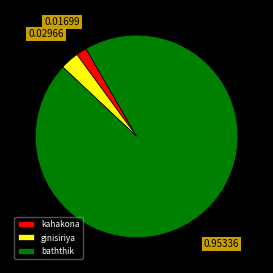

Combined, do baththik and kahakona account for over 50%?

Yes